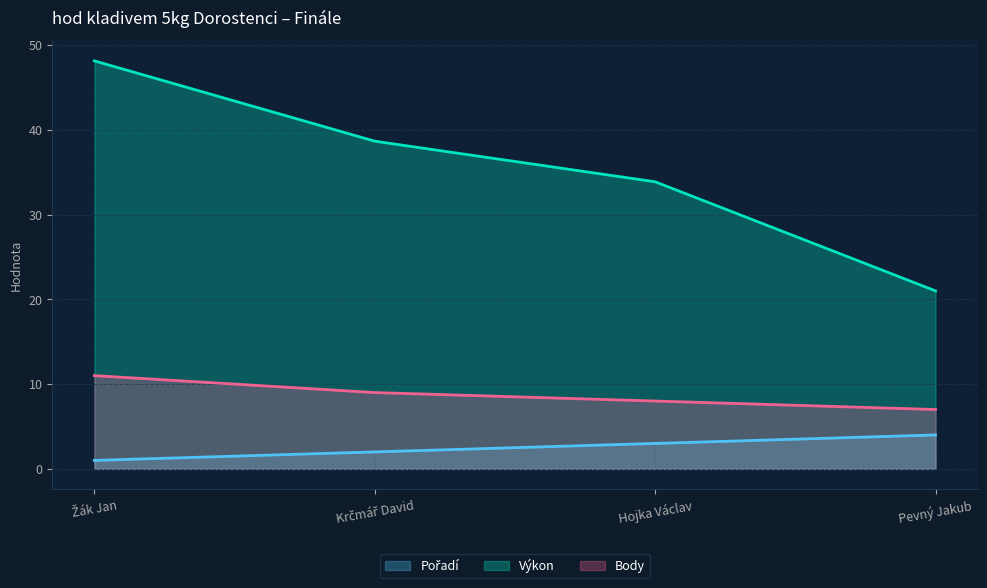

What are all the series names shown in the legend?

Pořadí, Výkon, Body